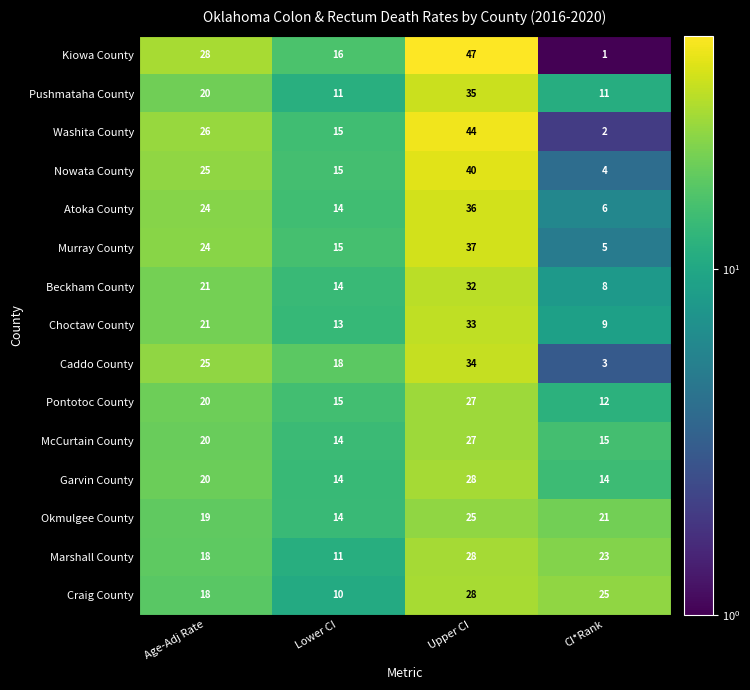

Which series has the largest total across all categories?

Kiowa County